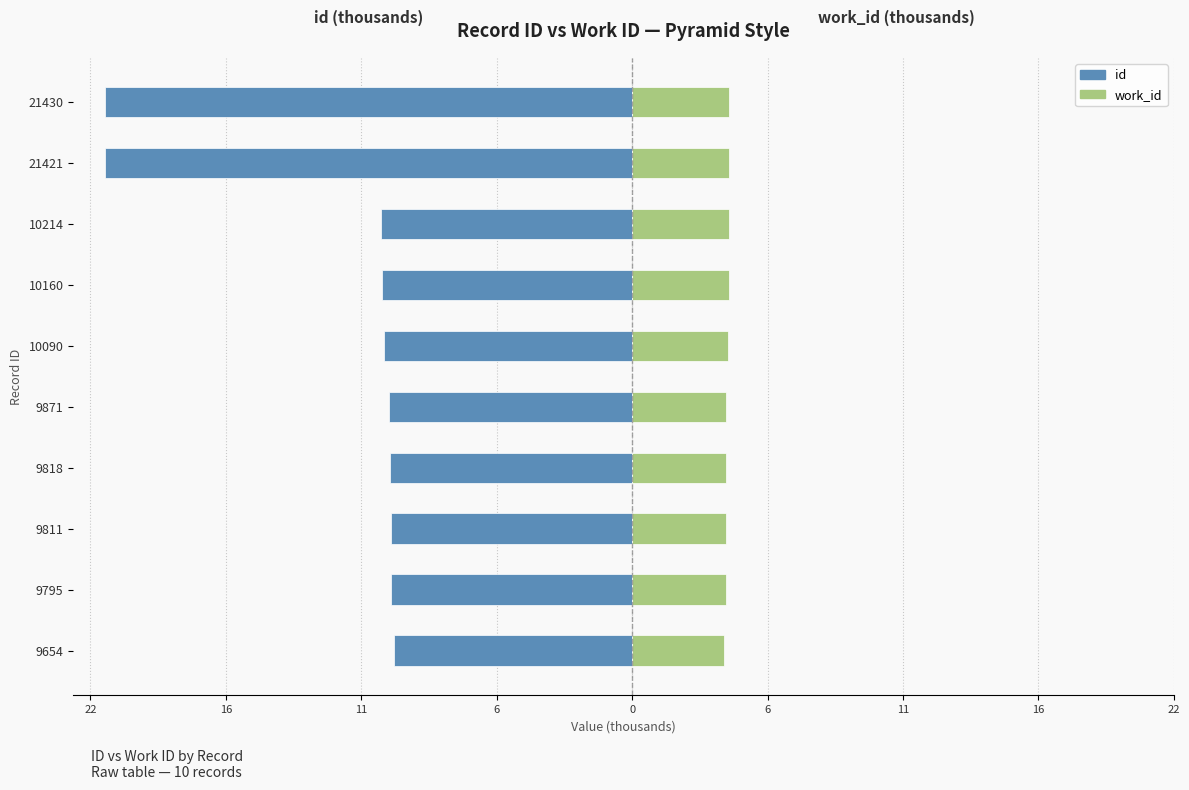

What is the sum of all id values?

-122.3